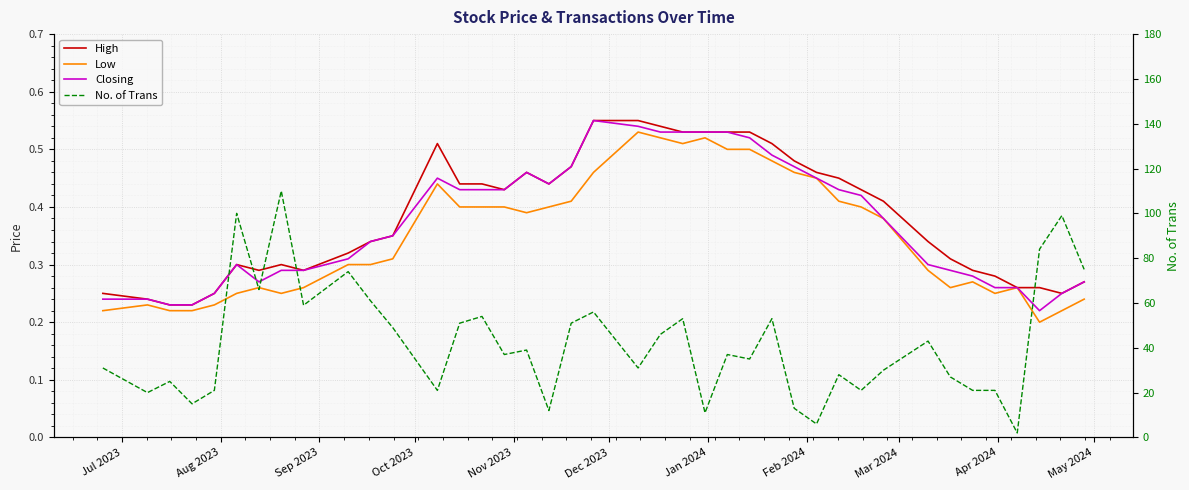

Is this an area chart (filled region under the line)?

No